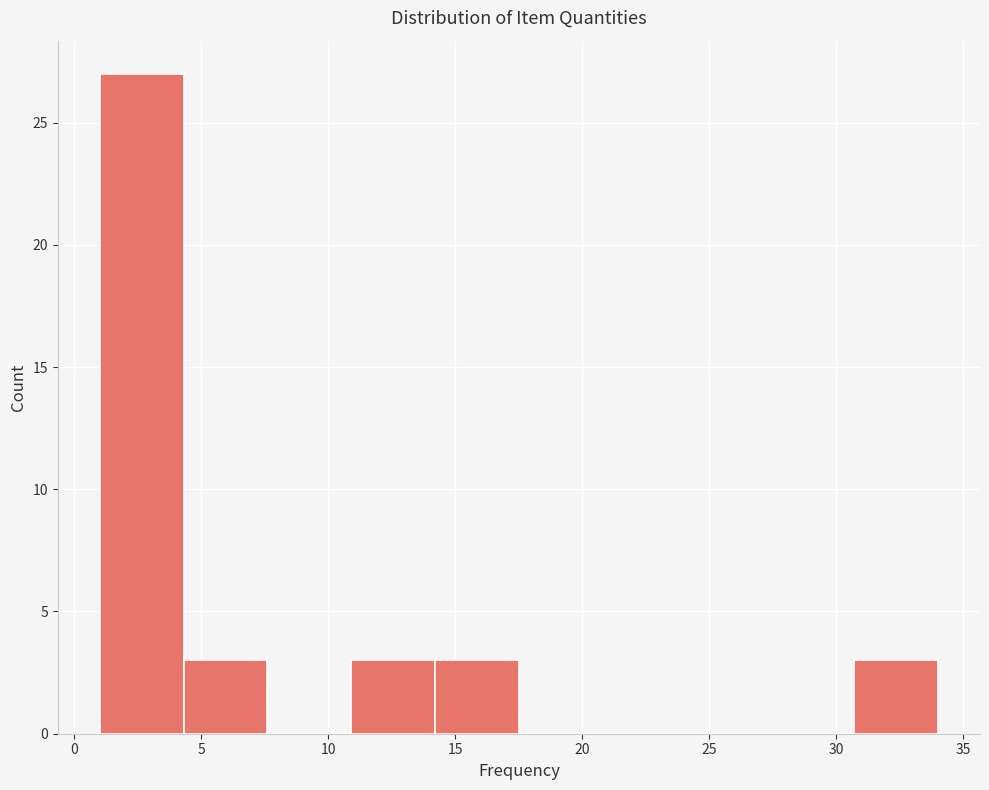

Reading left to right, list every bar in this chart as the range it spans on the x-axis followed by its height. Neither the bar edges nor the heights are printed on the chart, so give them approximately, as read against the axes.

1.0 to 4.3: 27
4.3 to 7.6: 3
7.6 to 10.9: 0
10.9 to 14.2: 3
14.2 to 17.5: 3
17.5 to 20.8: 0
20.8 to 24.1: 0
24.1 to 27.4: 0
27.4 to 30.7: 0
30.7 to 34.0: 3